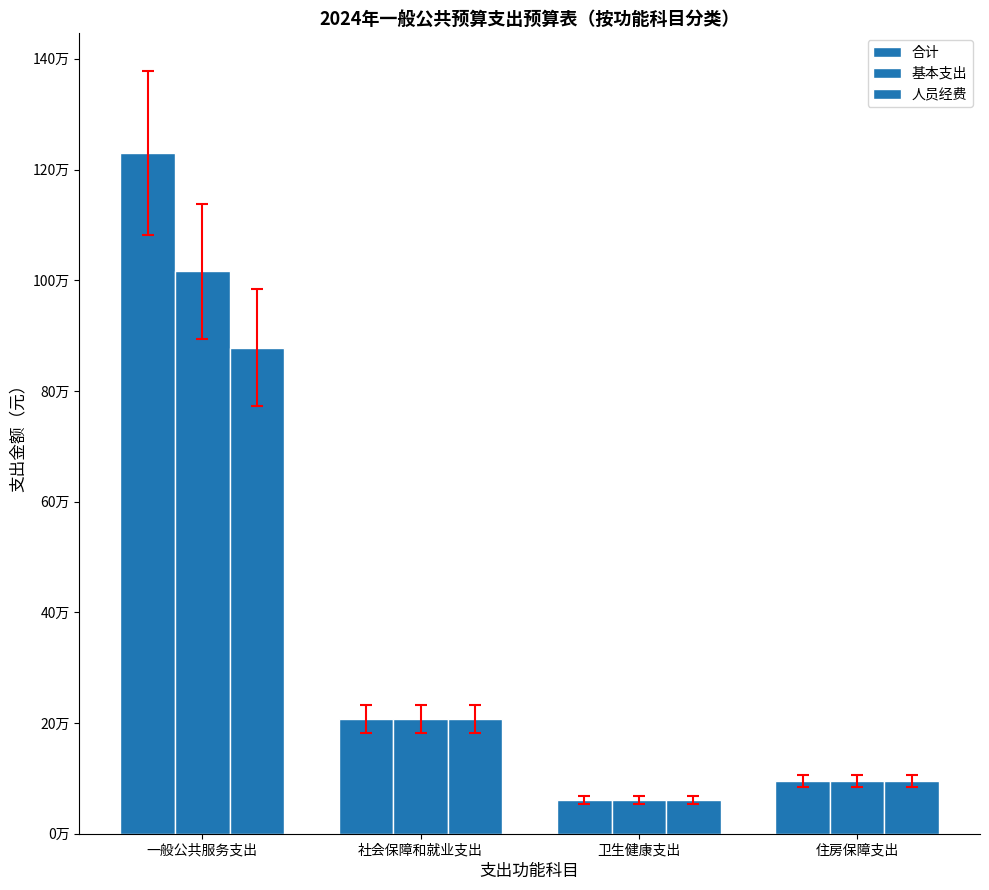

What is the difference between the maximum and minimum values in the 人员经费 series?

817534.1